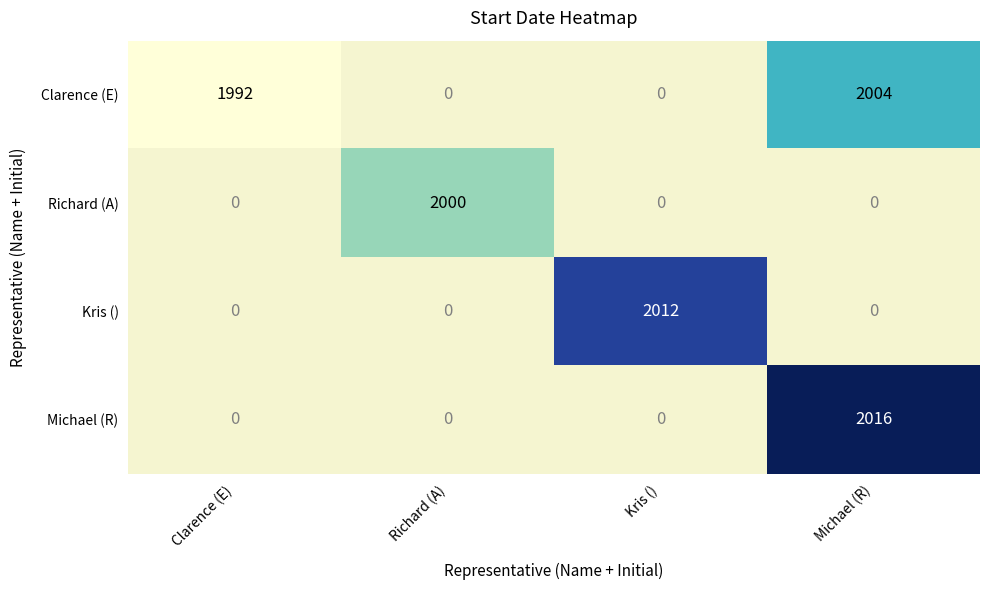

At how many categories does at least one series exceed 2014?

1